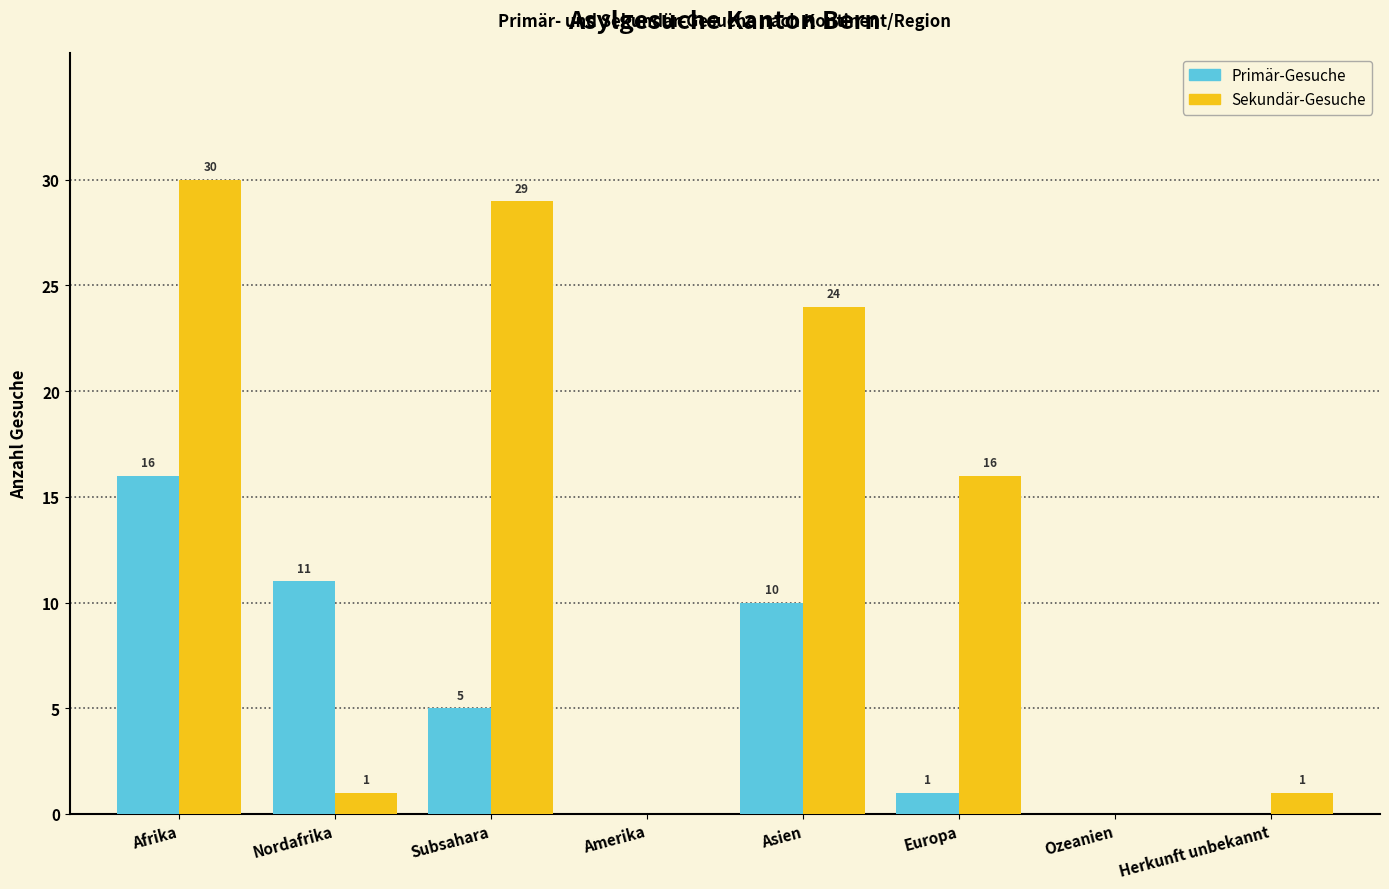

Which category has the highest value in the Sekundär-Gesuche series?

Afrika